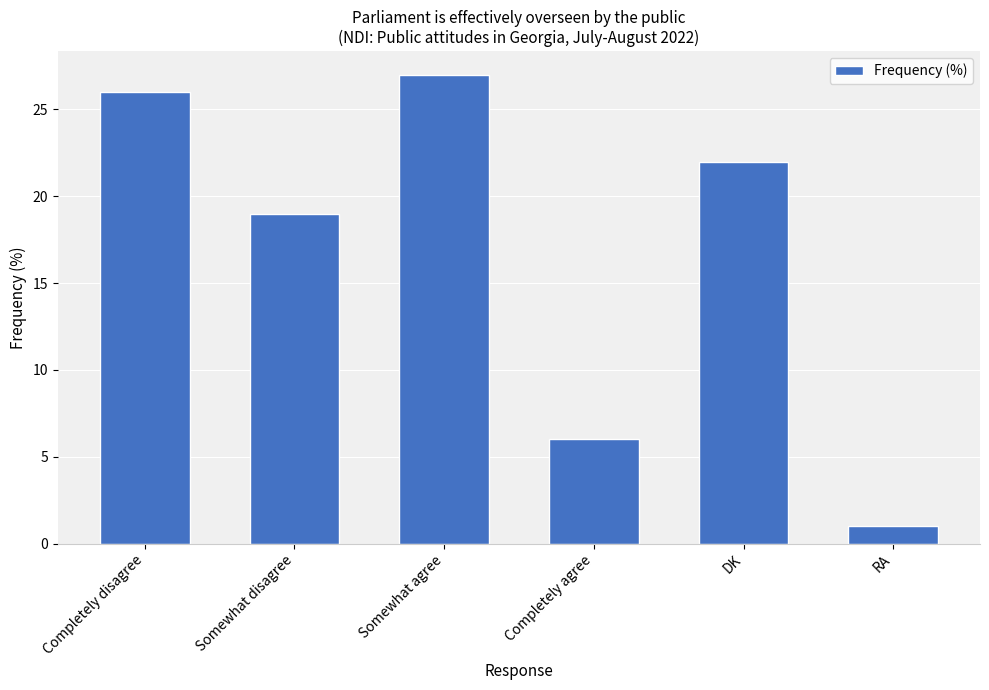

Are the bars horizontal?

No